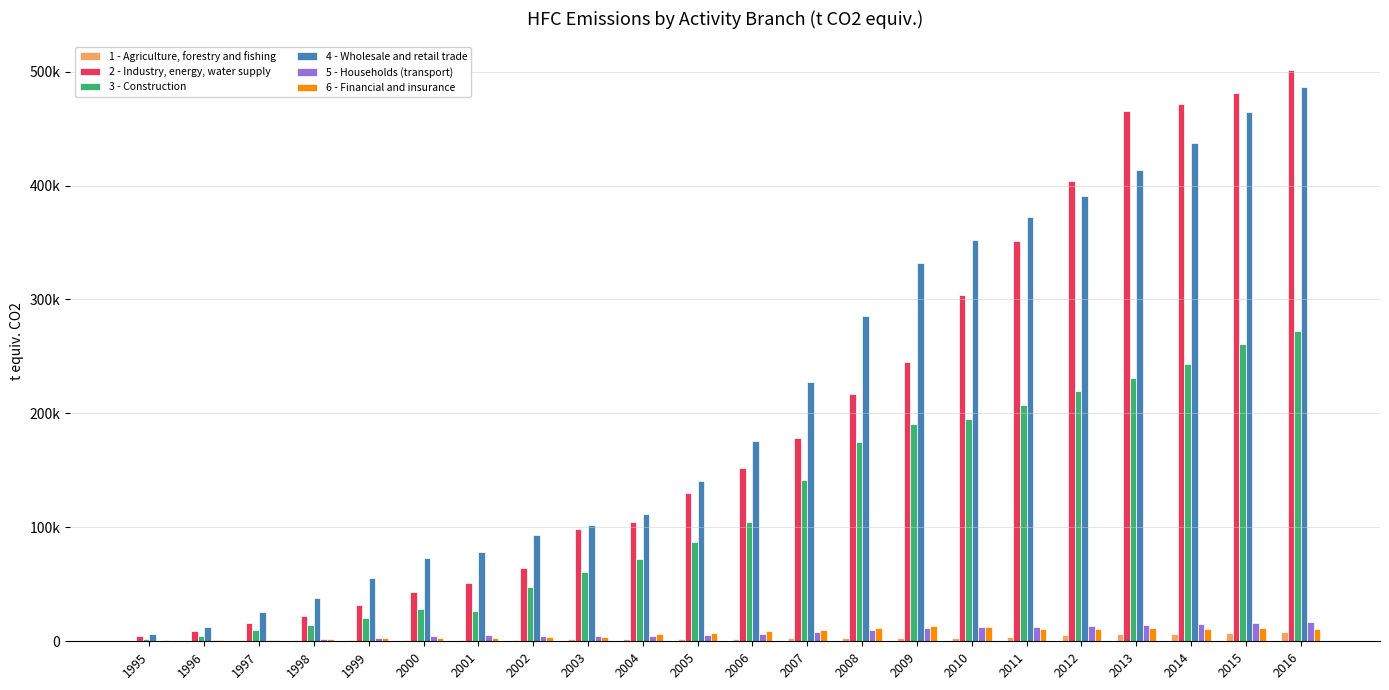

What are all the series names shown in the legend?

1 - Agriculture, forestry and fishing, 2 - Industry, energy, water supply, 3 - Construction, 4 - Wholesale and retail trade, 5 - Households (transport), 6 - Financial and insurance